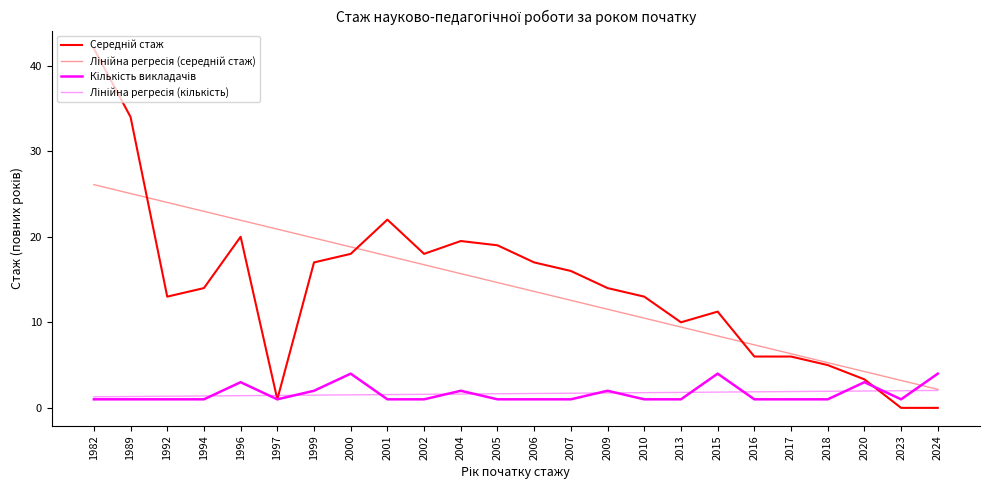

At which category does Середній стаж reach its first local peak?

1996